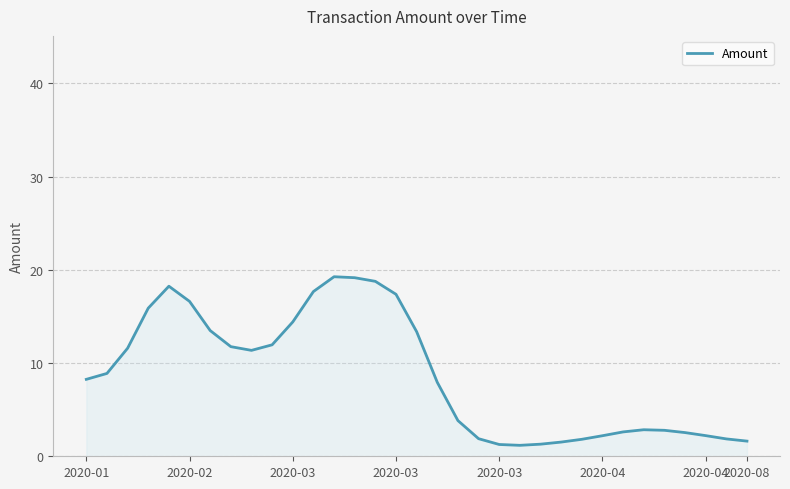

What is the maximum value shown in the chart?

19.3